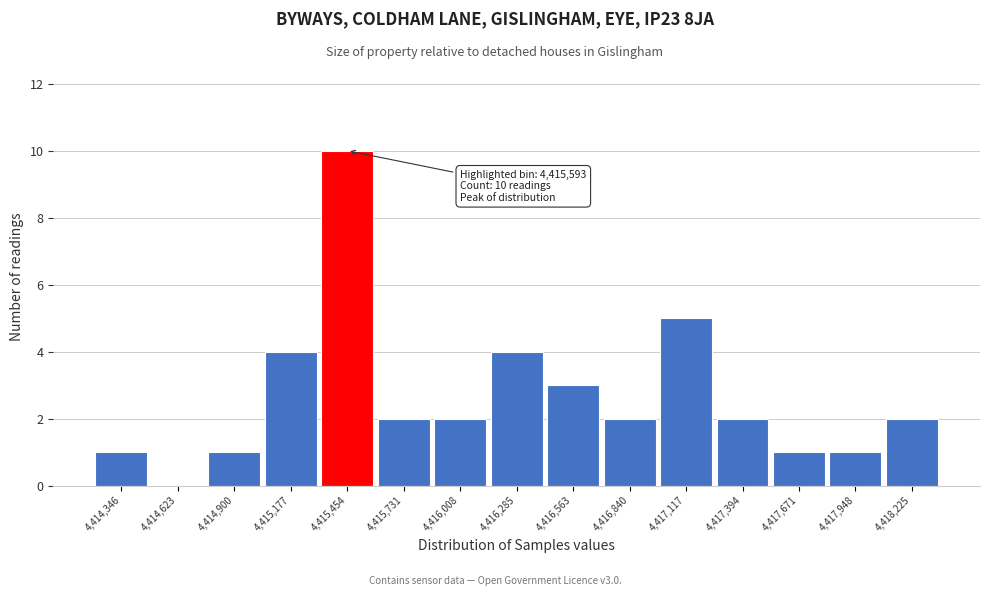

Reading right to left, transcribe all the data shown in this chart.

4,418,225=2	4,417,948=1	4,417,671=1	4,417,394=2	4,417,117=5	4,416,840=2	4,416,563=3	4,416,285=4	4,416,008=2	4,415,731=2	4,415,454=10	4,415,177=4	4,414,900=1	4,414,623=0	4,414,346=1